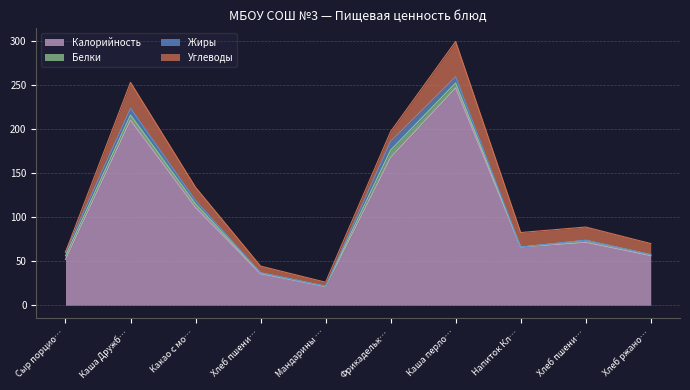

Reading right to left, list all the values displayed in this chart.

Калорийность: Хлеб ржано-пшеничный=56.1	Хлеб пшеничный (обед)=71.2	Напиток Клюква=65.9	Каша перловая=246.4	Фрикадельки из говядины=167.4	Мандарины свежии=21.0	Хлеб пшеничный=35.6	Какао с молоком=110.8	Каша Дружба=209.9	Сыр порционный=52.0
Белки: Хлеб ржано-пшеничный=1.2	Хлеб пшеничный (обед)=2.3	Напиток Клюква=0.0	Каша перловая=5.6	Фрикадельки из говядины=8.4	Мандарины свежии=0.4	Хлеб пшеничный=1.1	Какао с молоком=4.1	Каша Дружба=5.8	Сыр порционный=4.0
Жиры: Хлеб ржано-пшеничный=0.2	Хлеб пшеничный (обед)=0.3	Напиток Клюква=0.0	Каша перловая=7.2	Фрикадельки из говядины=10.0	Мандарины свежии=0.1	Хлеб пшеничный=0.1	Какао с молоком=3.8	Каша Дружба=7.6	Сыр порционный=4.0
Углеводы: Хлеб ржано-пшеничный=12.4	Хлеб пшеничный (обед)=14.9	Напиток Клюква=16.5	Каша перловая=39.9	Фрикадельки из говядины=11.1	Мандарины свежии=4.5	Хлеб пшеничный=7.5	Какао с молоком=15.0	Каша Дружба=29.4	Сыр порционный=0.0